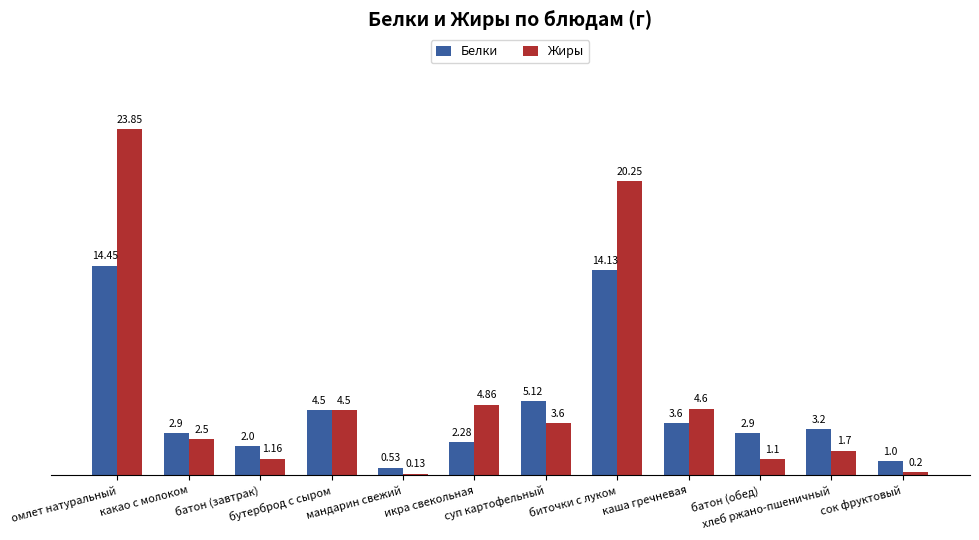

How many groups of bars are there?

12